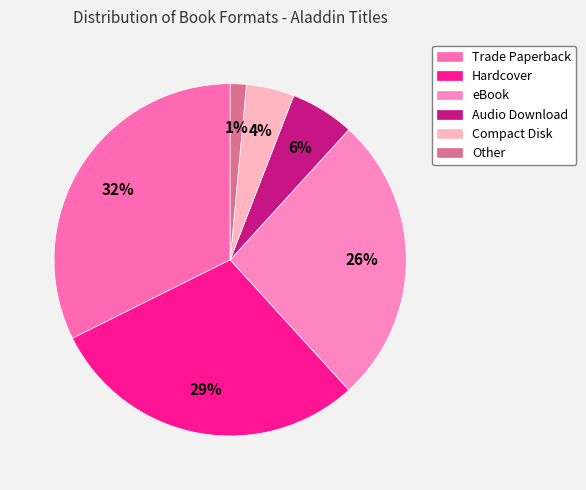

Which category has the smallest portion of the pie?

Other